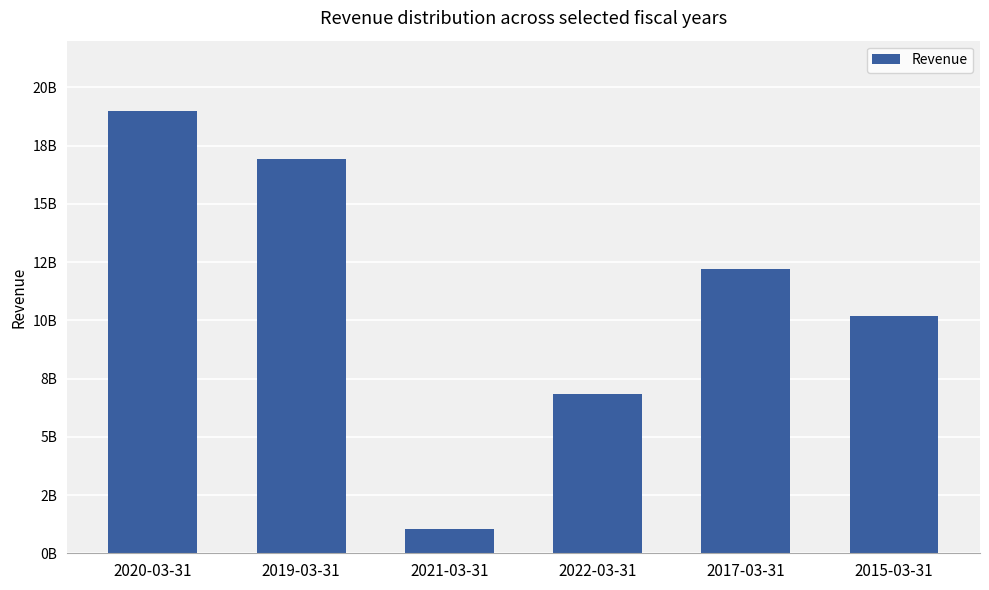

What is the sum of the values at 2020-03-31 and 2022-03-31?

25813834000